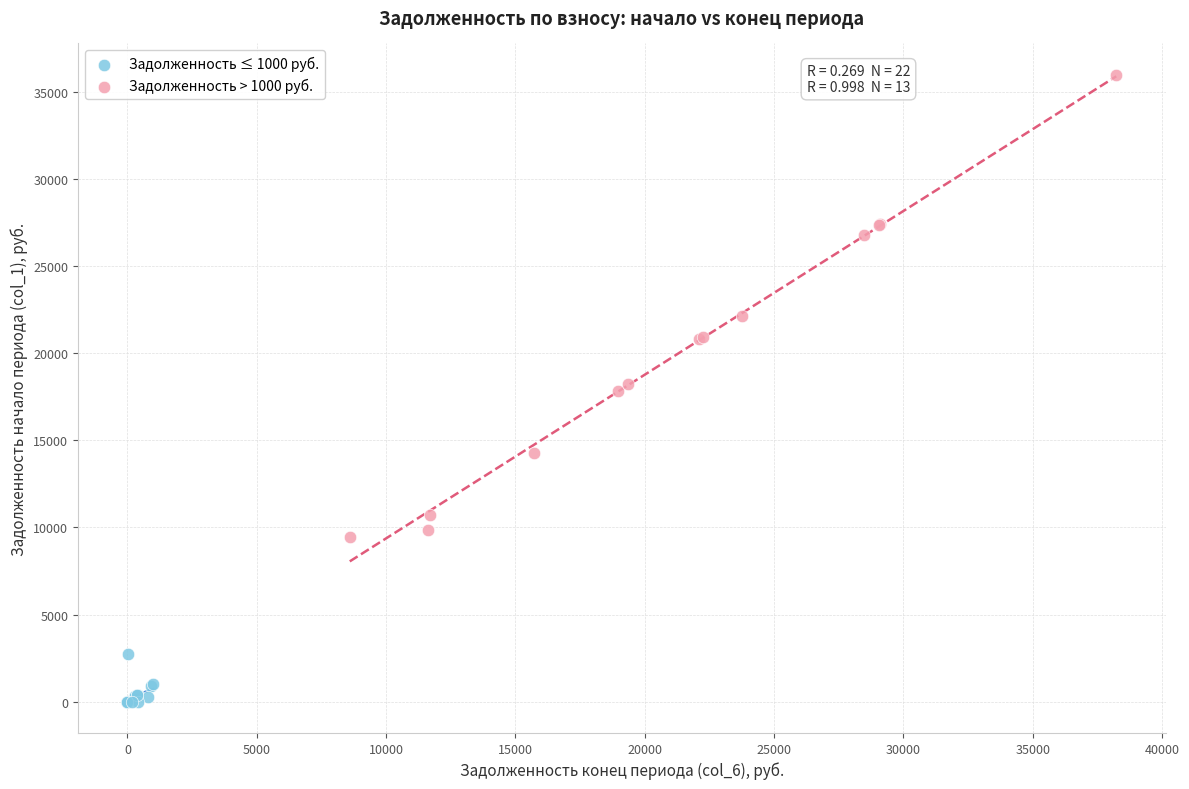

Which series contains the lowest Y value?

Задолженность ≤ 1000 руб.